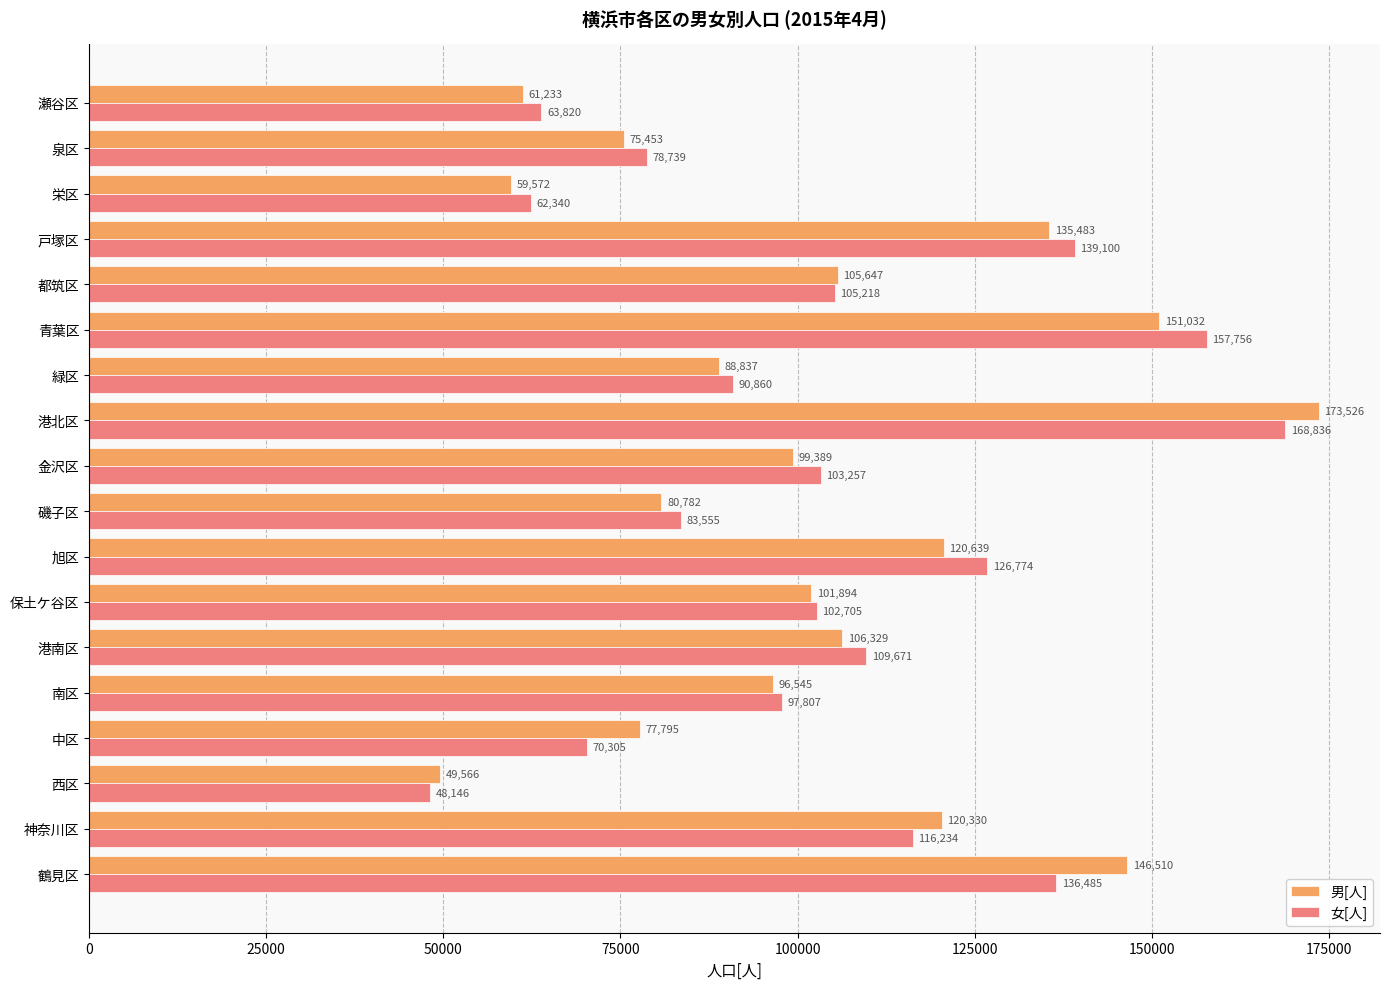

What are all the series names shown in the legend?

男[人], 女[人]